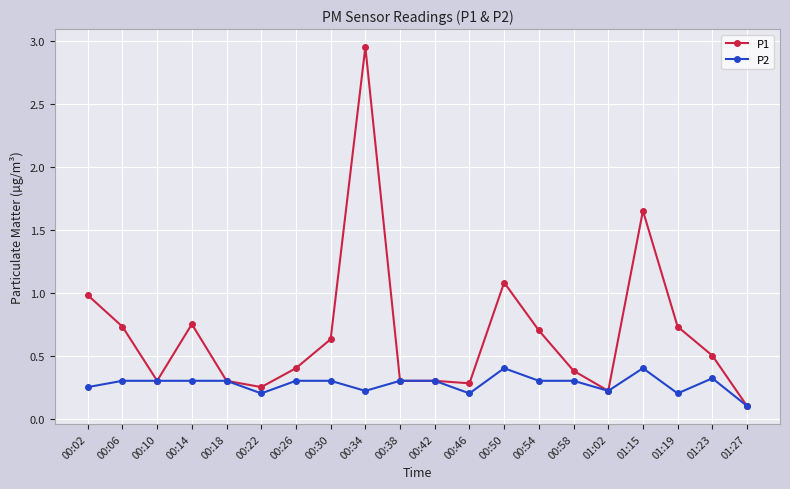

What is the value of the P1 point at the 3rd from the left?

0.3